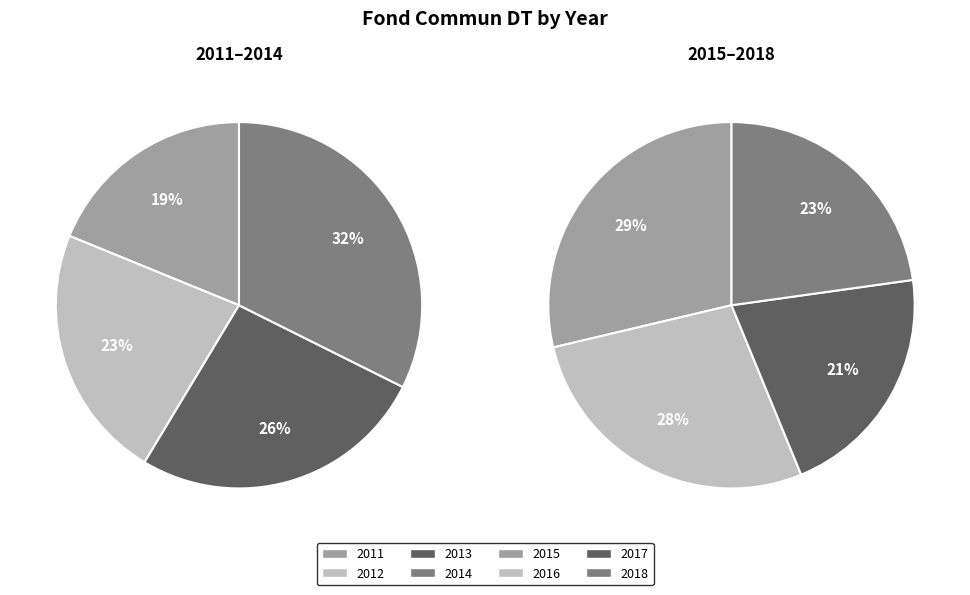

Is it true that 2011 is 1% of the pie?

False